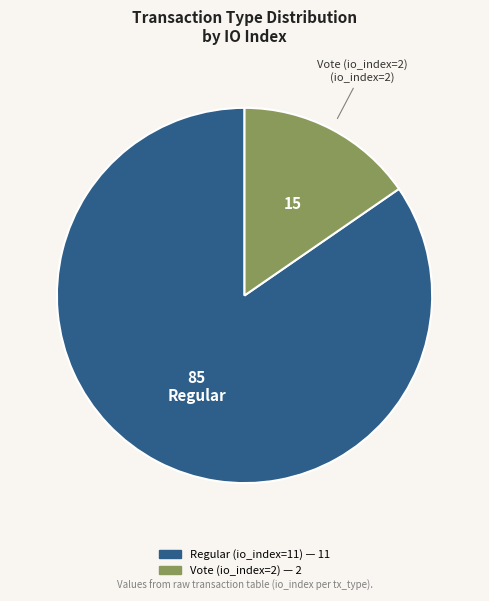

What is the largest slice in the pie chart?

Regular (io_index=11)